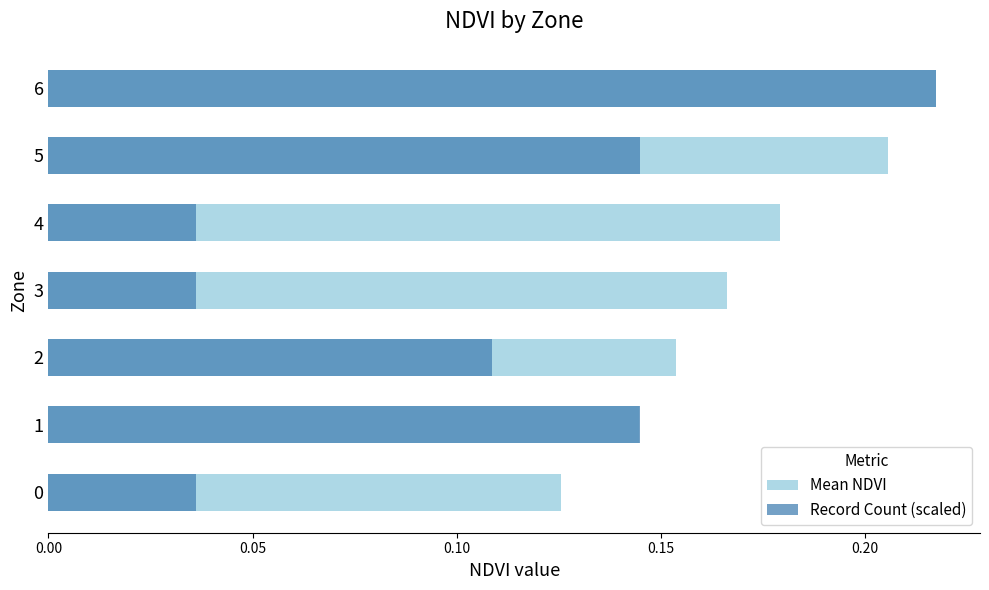

What position from the right is 0.10?

5